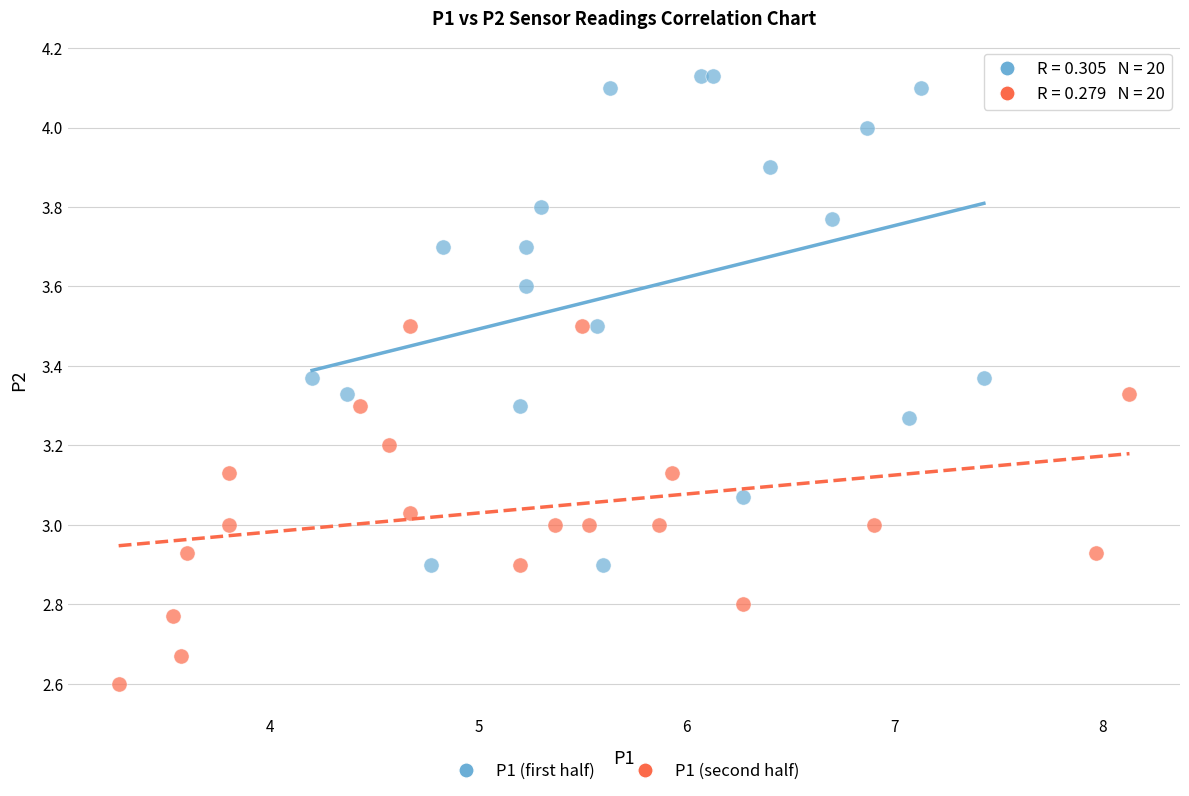

Which series has the largest Y range (max minus min)?

P1 (first half)